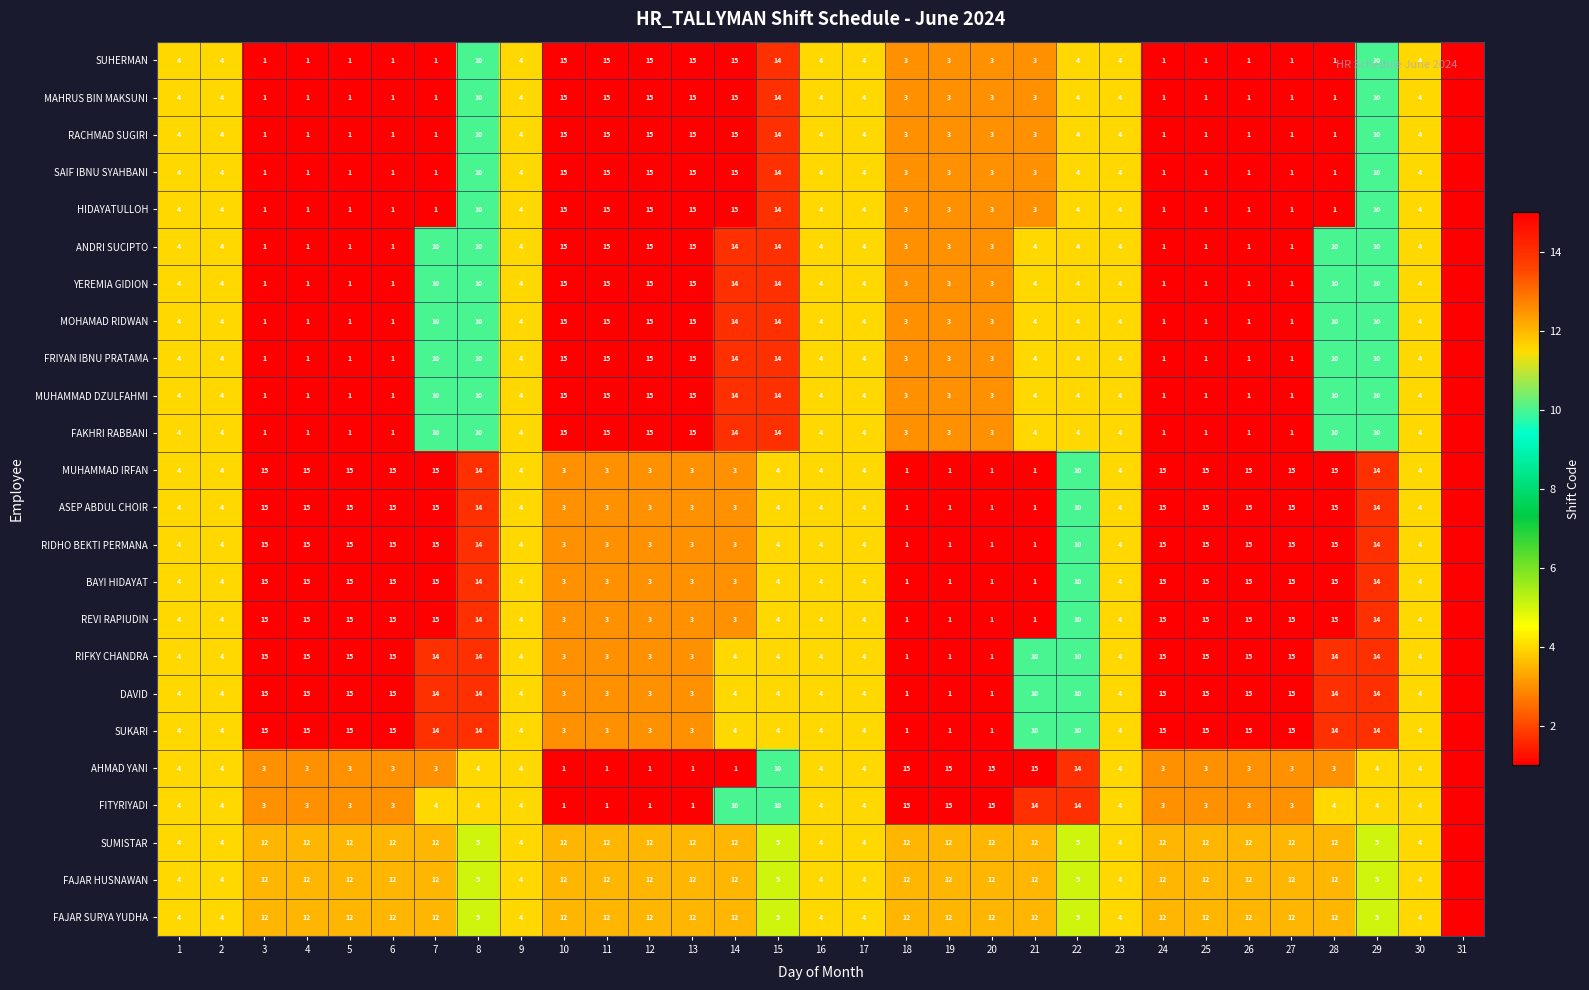

What is the total value across all series at 19?

107